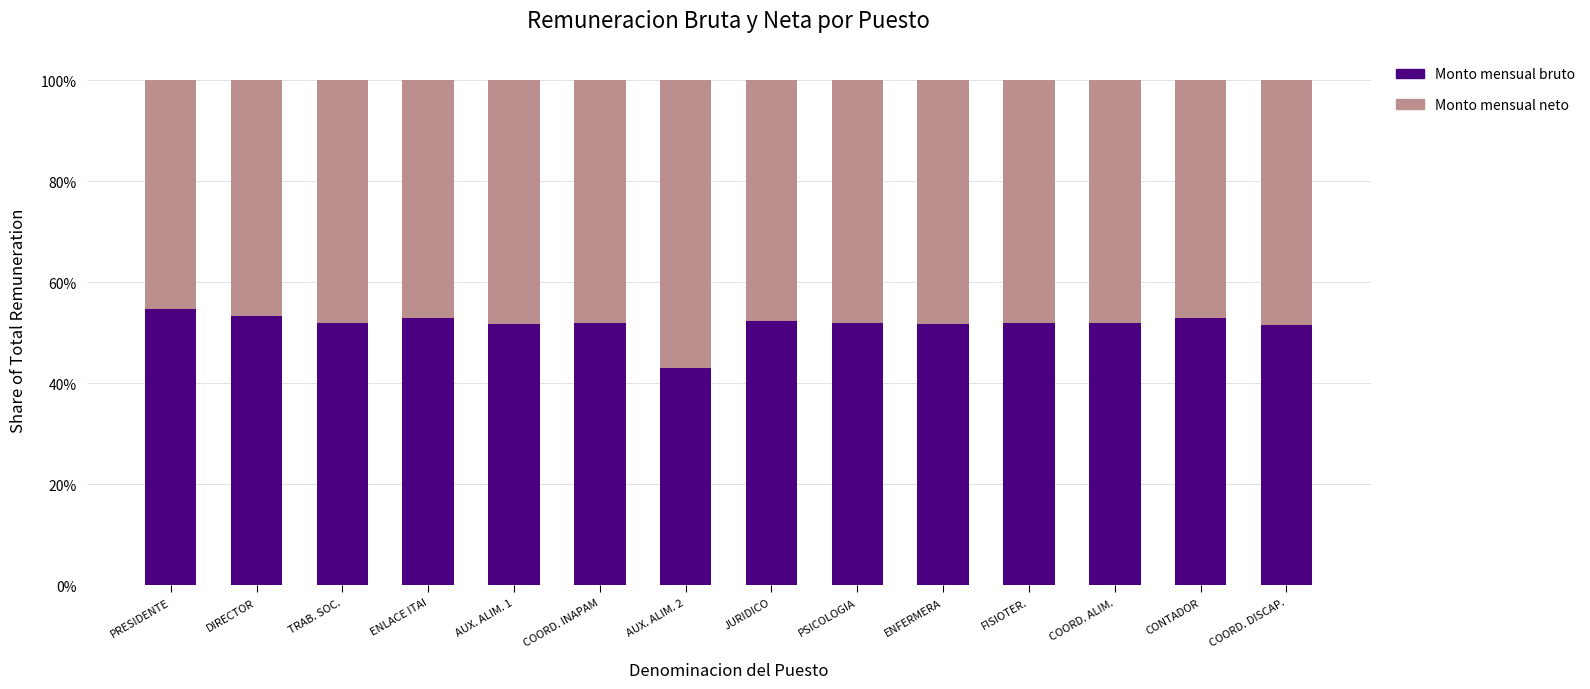

Rank the series by their maximum value, from lowest to highest.

Monto mensual bruto, Monto mensual neto